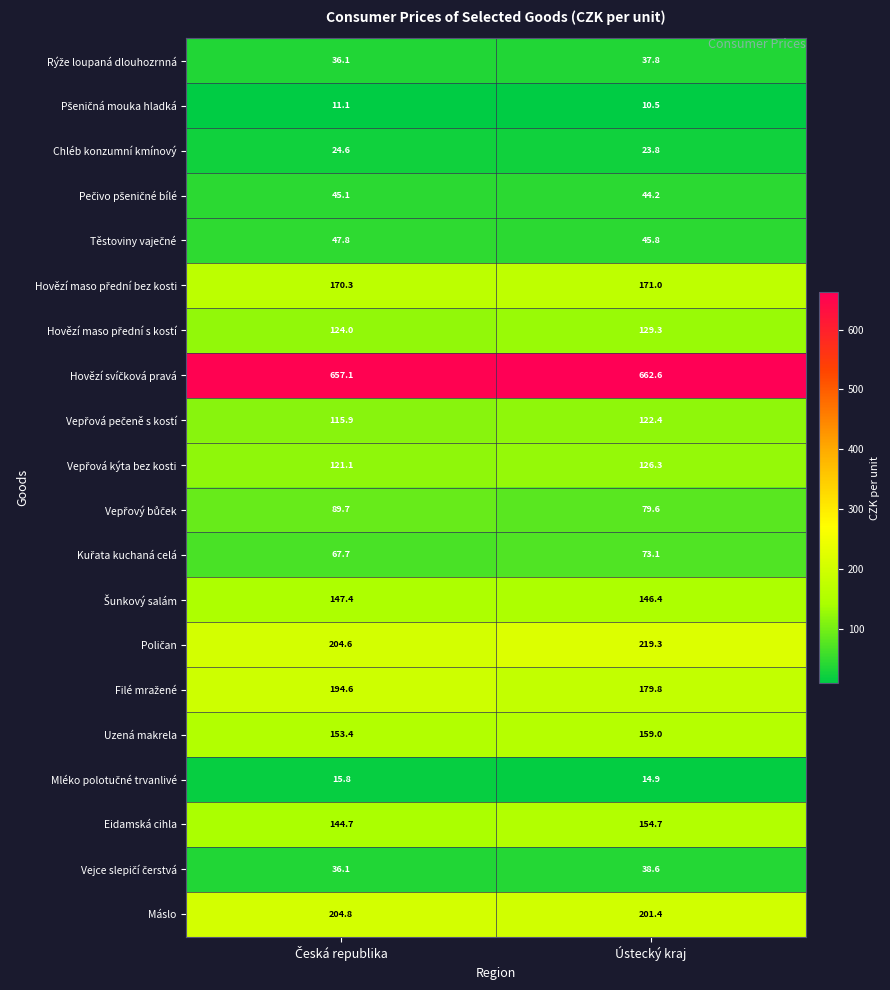

What is the difference between the highest and lowest values at Ústecký kraj?

652.1